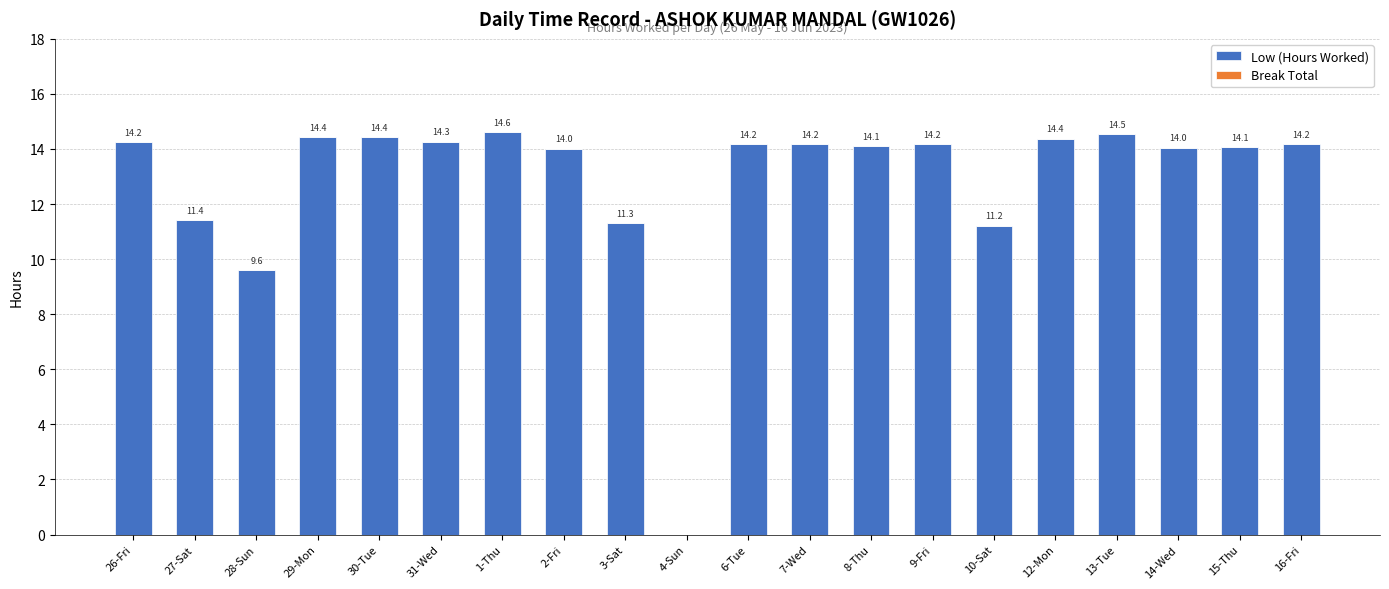

Approximately how many times larger is the value at 3-Sat compared to 7-Wed?

0.8